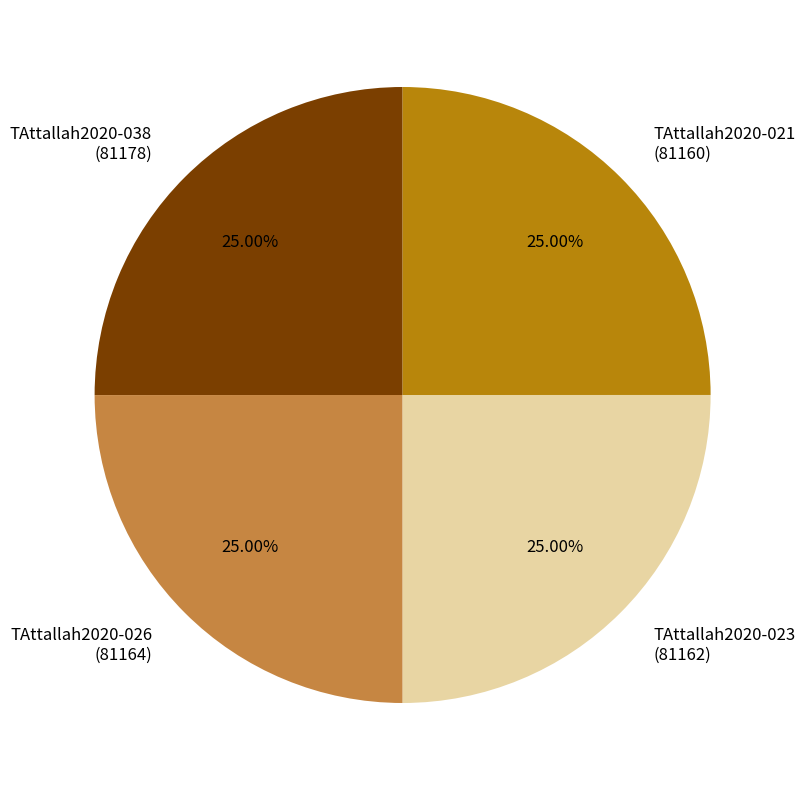

Approximately how many times larger is the value at TAttallah2020-026 (81164) compared to TAttallah2020-023 (81162)?

1.0